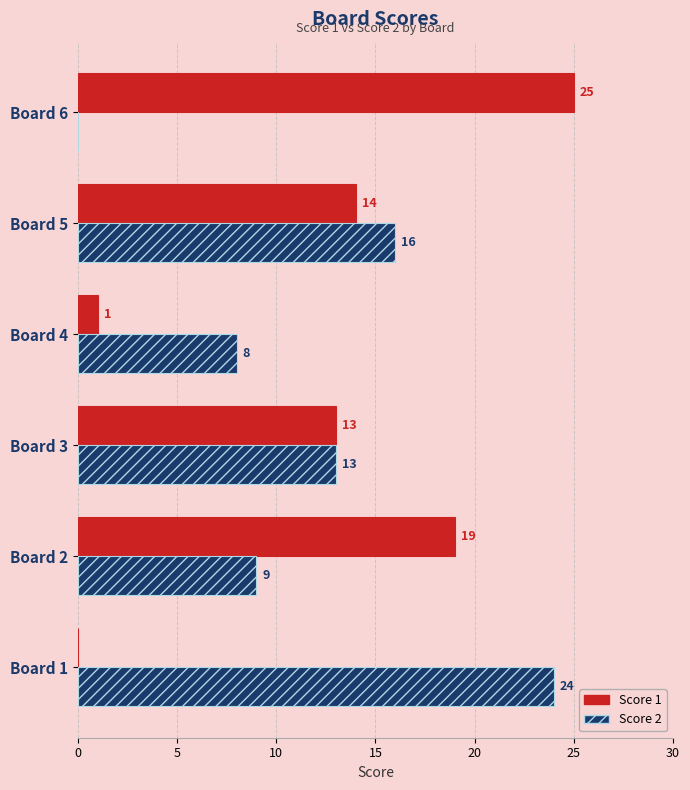

How many bars are there in each group?

2